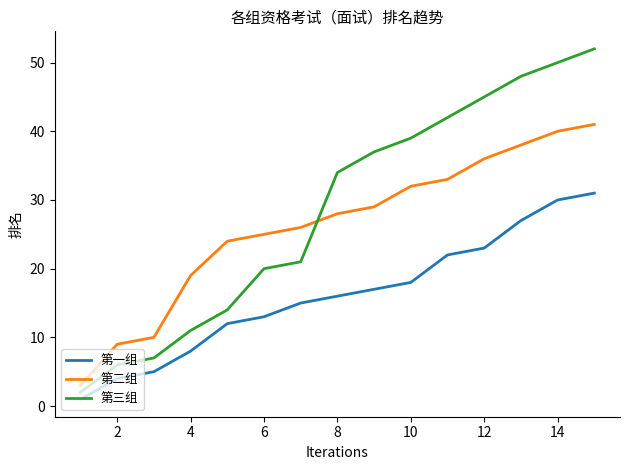

Which series has the largest total across all categories?

第三组